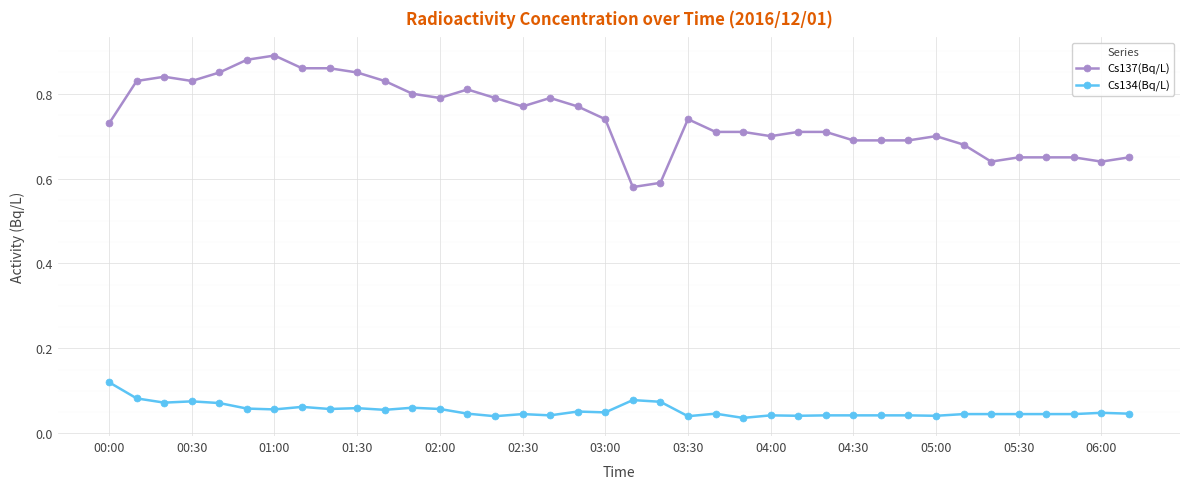

How many Cs137(Bq/L) values are between 0 and 1?

38